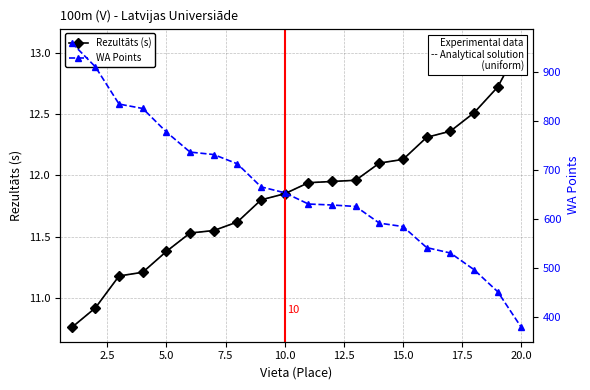

True or false: WA Points and Rezultāts (s) intersect in this chart.

False